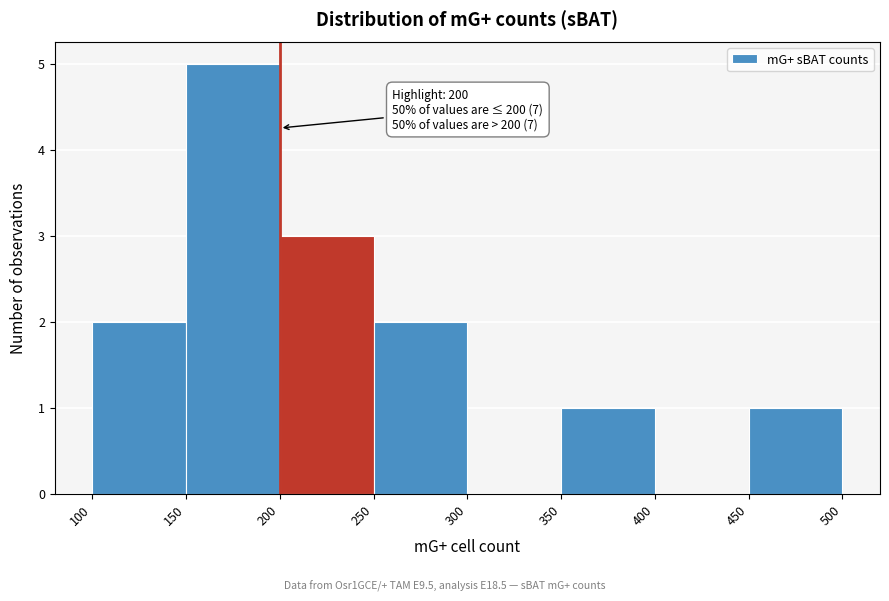

Over which range of the x-axis is the bar tallest?

150 to 200